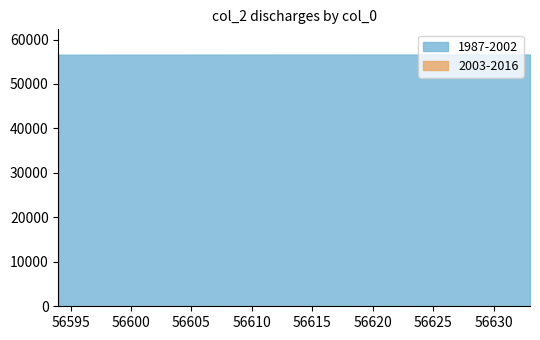

True or false: 2003-2016 and 1987-2002 cross at least once.

False